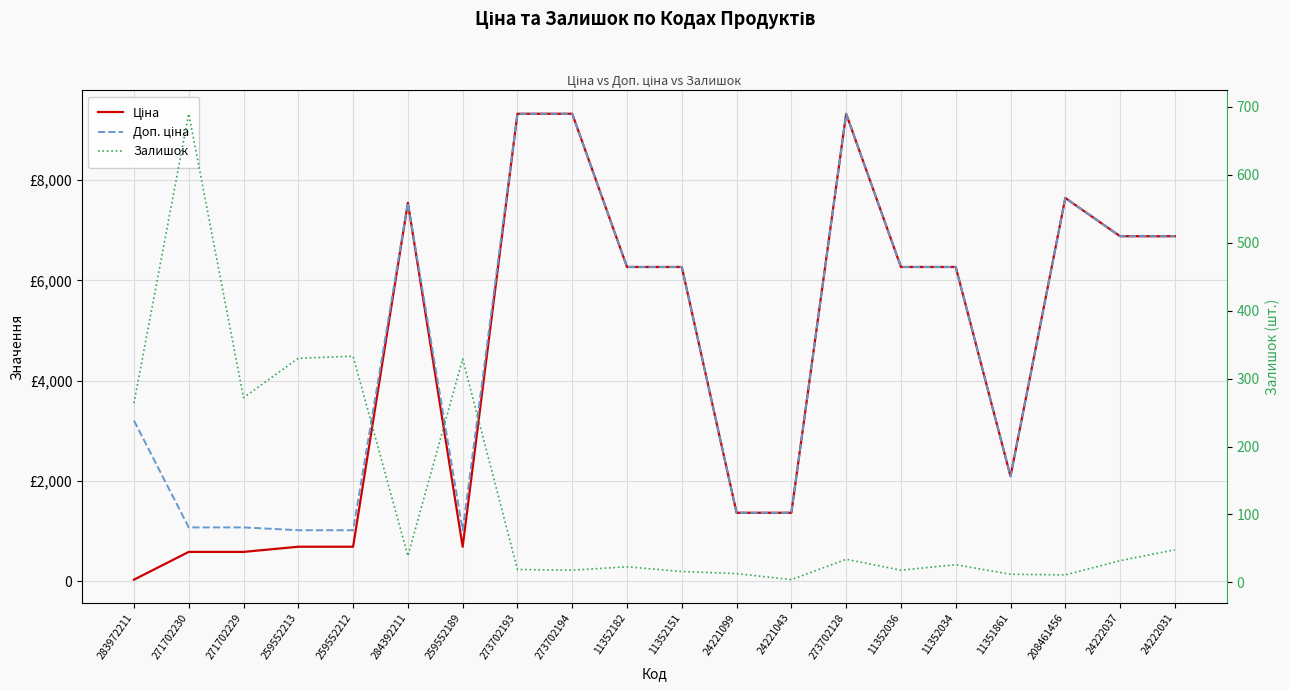

Which series has the largest total across all categories?

Доп. ціна